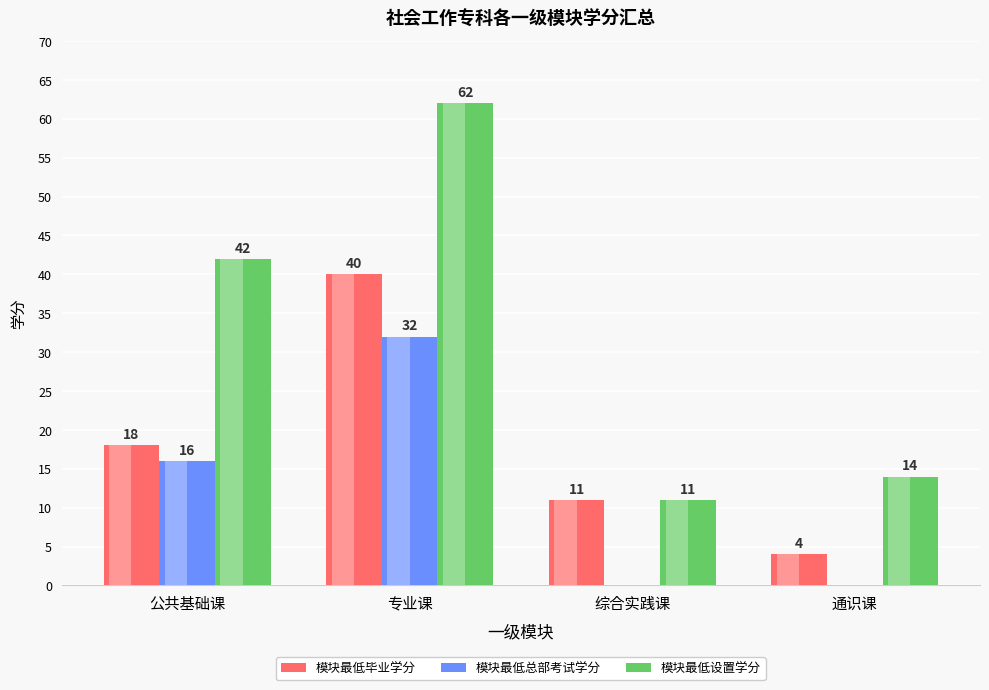

What is the sum of all 模块最低毕业学分 values?

73